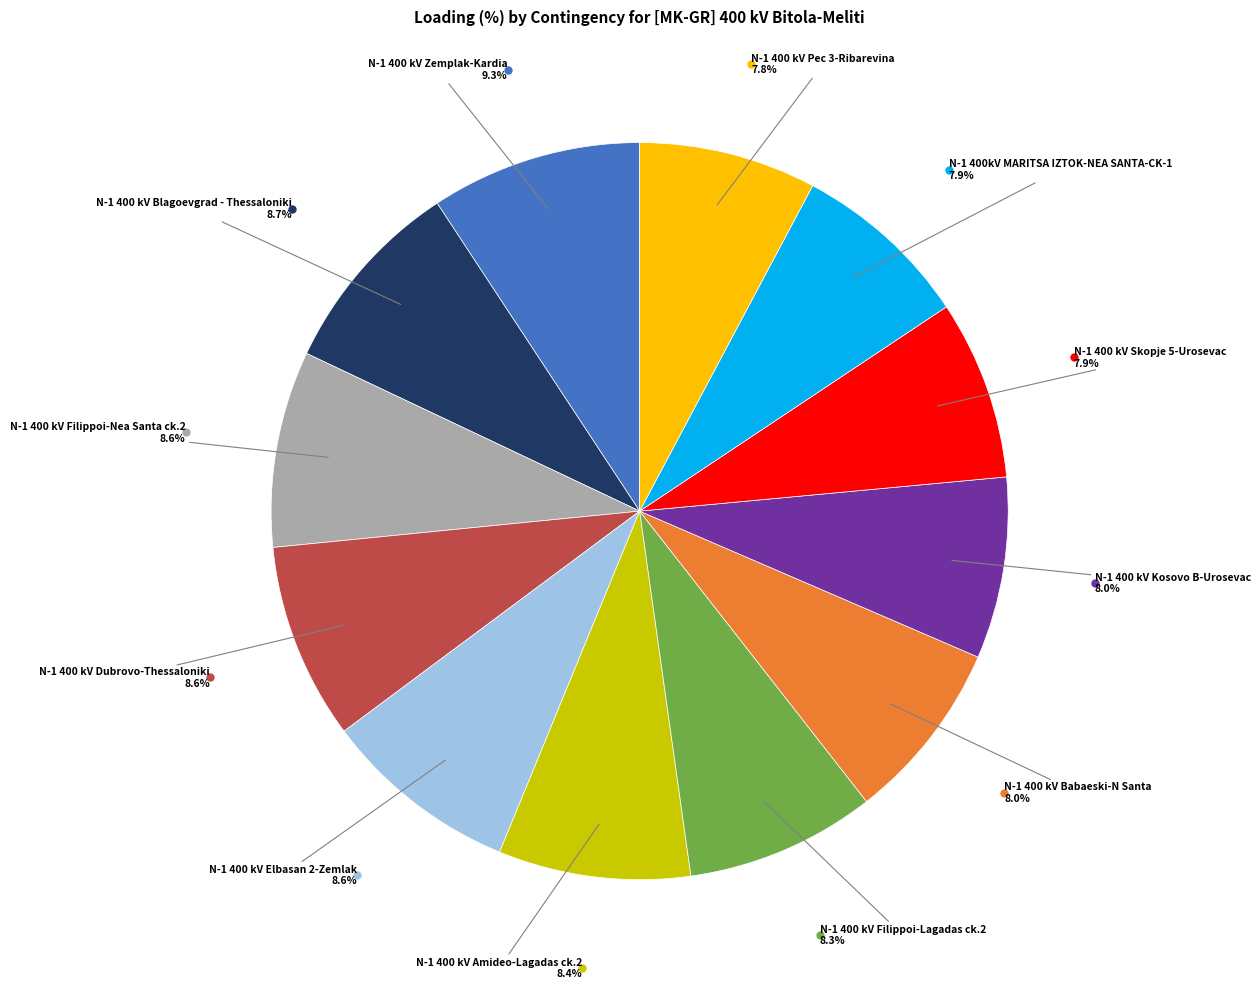

To the nearest percent, what is the combined percentage of N-1 400 kV Babaeski-N Santa and N-1 400 kV Filippoi-Nea Santa ck.2?

17%